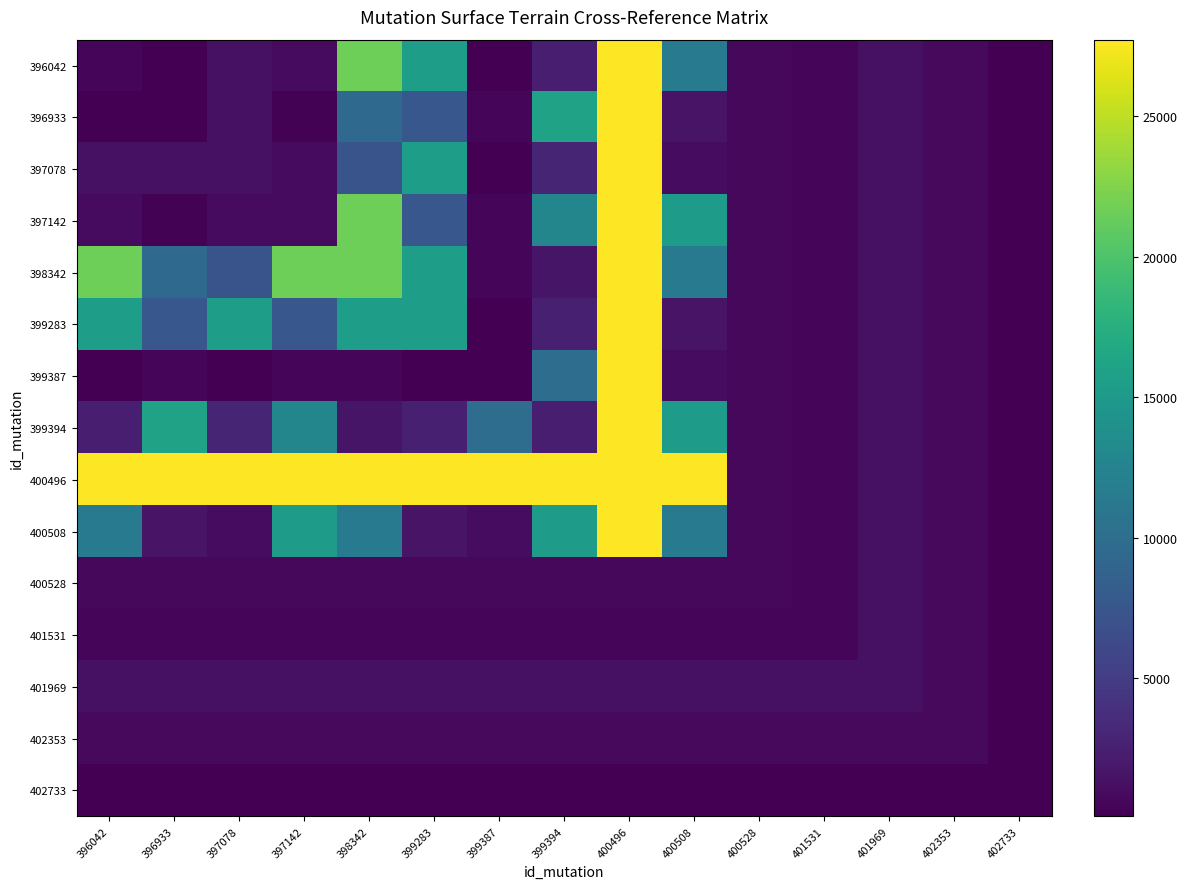

Count the number of categories in the chart.

15